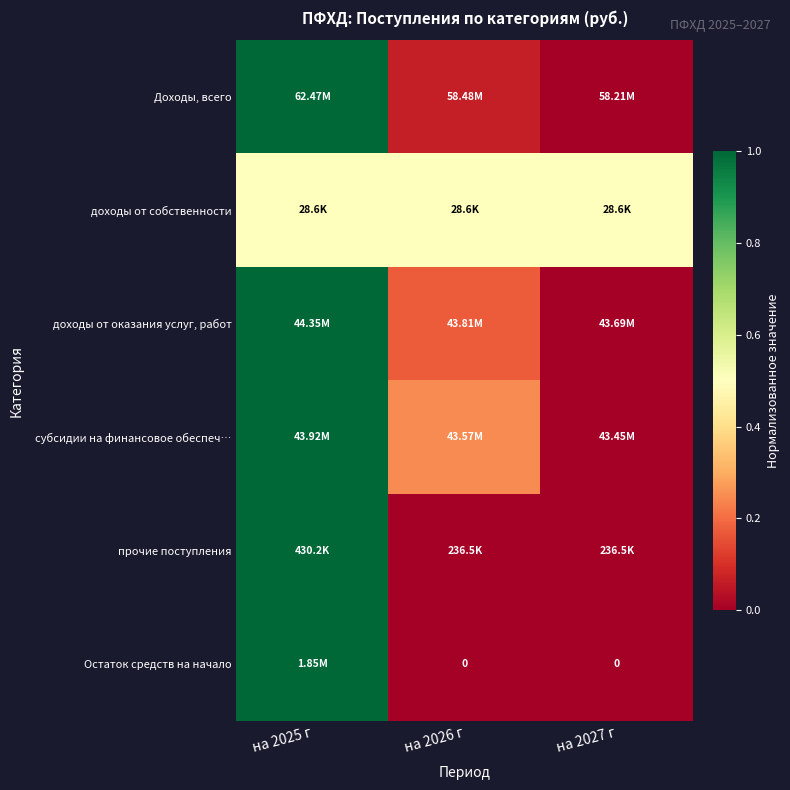

The value of субсидии на финансовое обеспеч… at на 2027 г is 0.0. True or false?

True